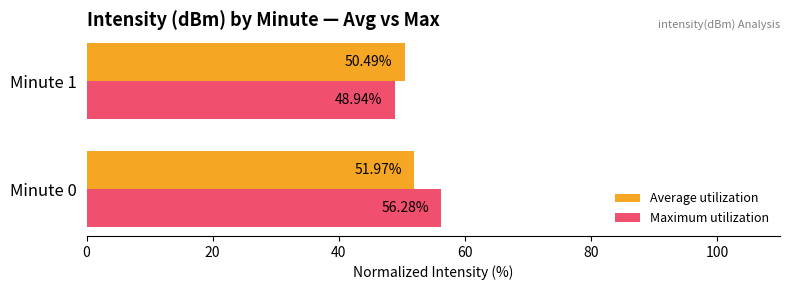

What is the average value of the Average utilization series?

51.2